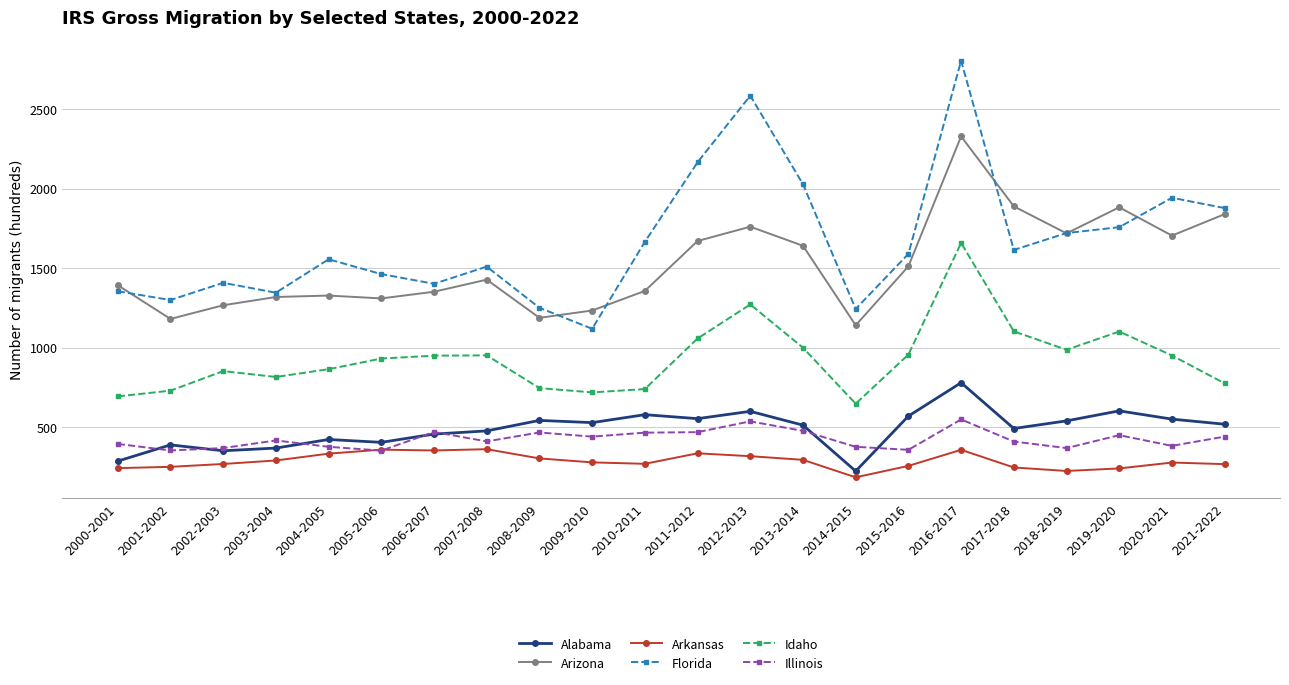

Which category has the lowest value across all series?

2014-2015